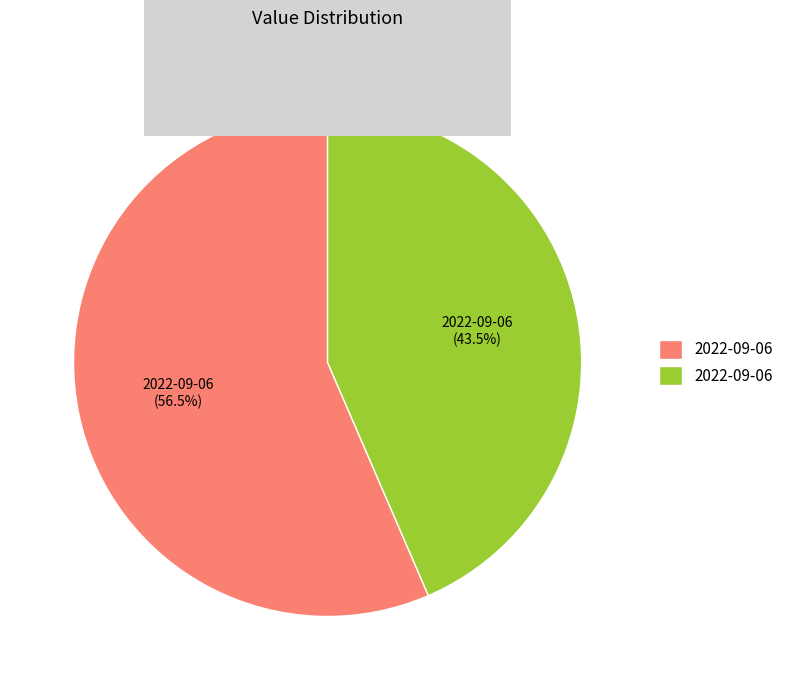

Is there any slice that represents more than half of the pie?

Yes